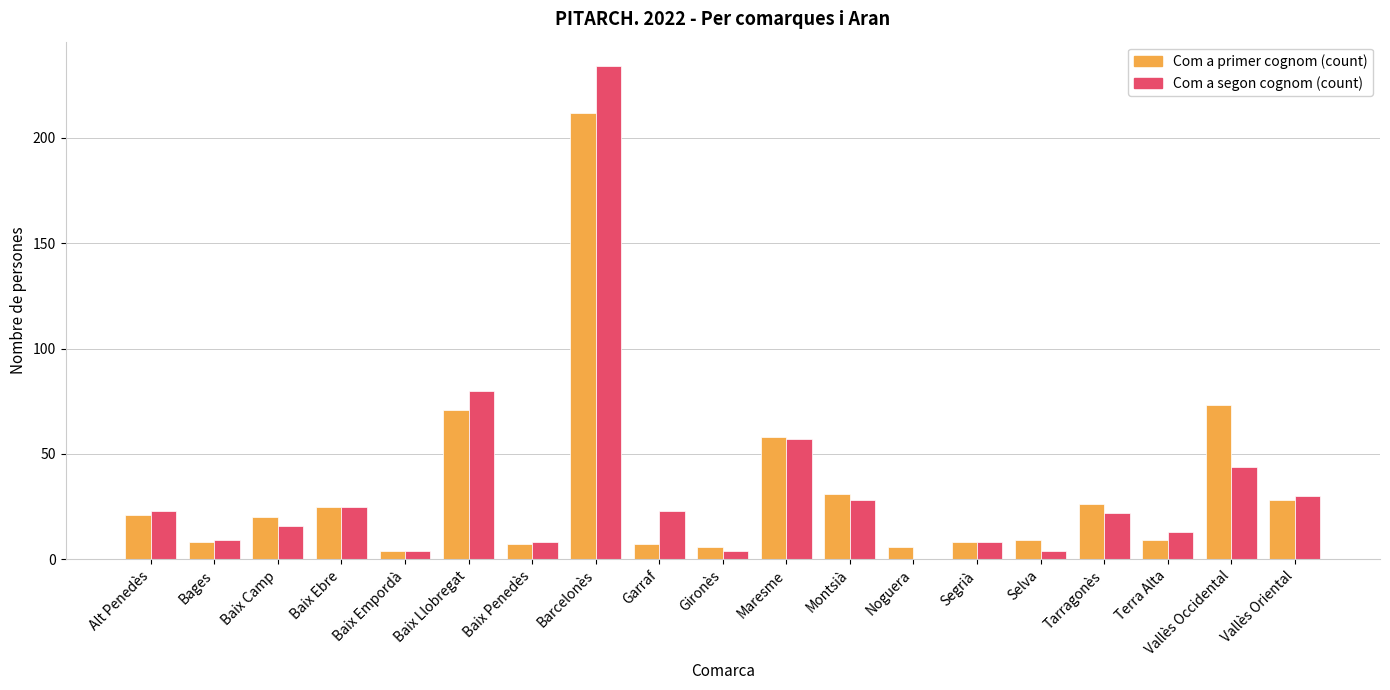

What are all the series names shown in the legend?

Com a primer cognom (count), Com a segon cognom (count)